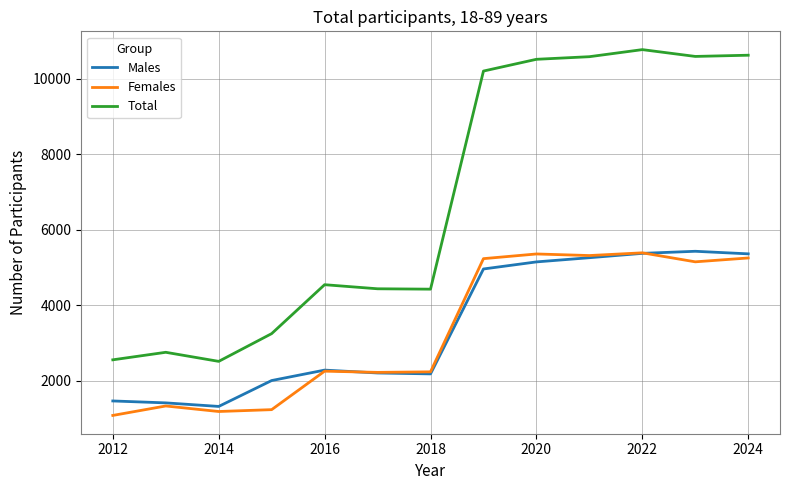

What is the minimum value for Total?

2518